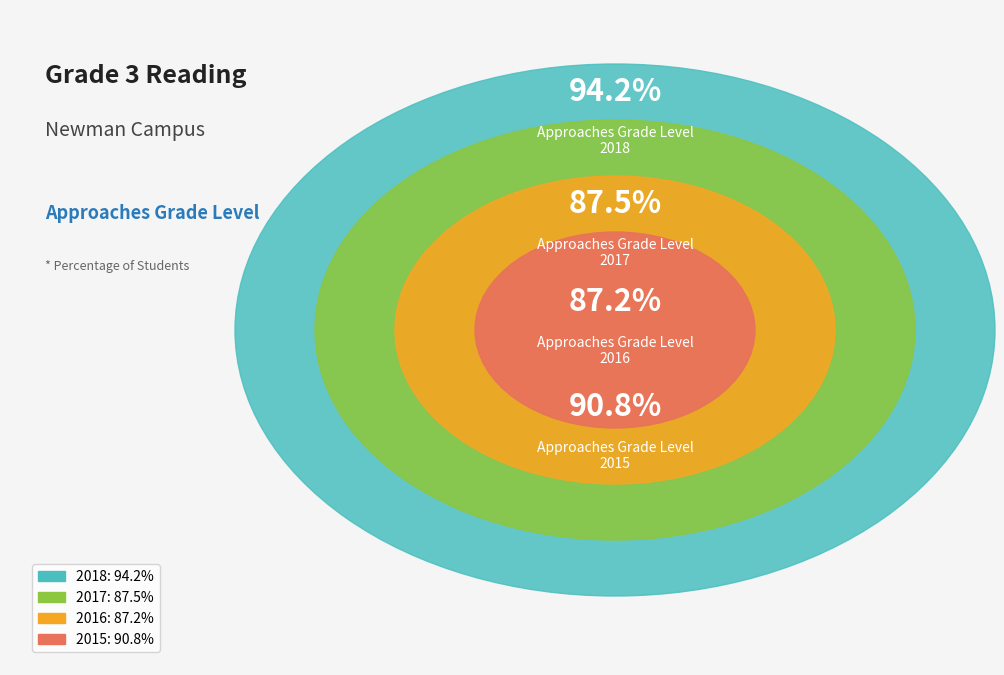

Is it true that 2017 is 24% of the pie?

True